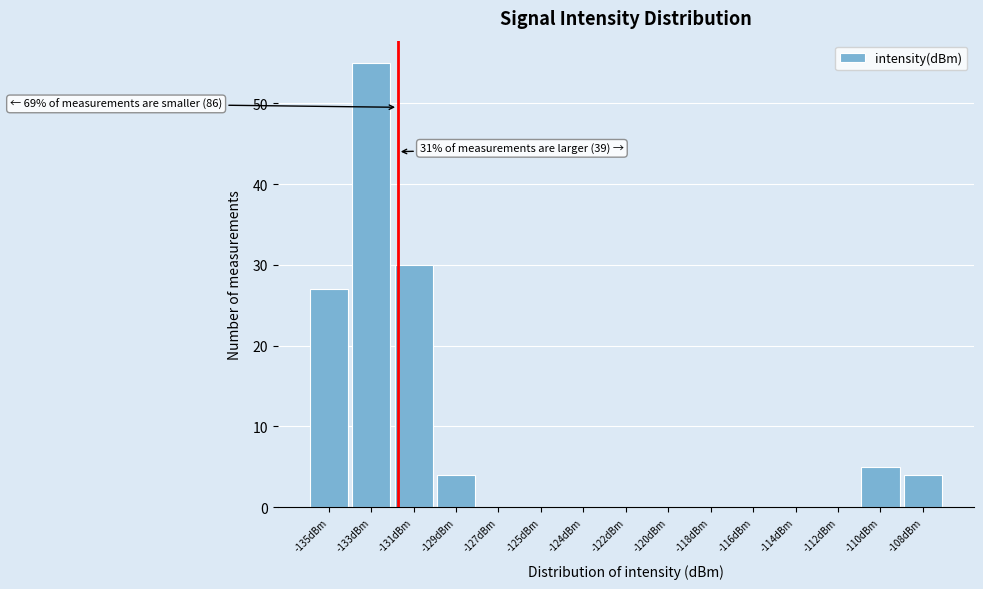

Reading right to left, what are all the values shown in this chart?

-108dBm=4	-110dBm=5	-112dBm=0	-114dBm=0	-116dBm=0	-118dBm=0	-120dBm=0	-122dBm=0	-124dBm=0	-125dBm=0	-127dBm=0	-129dBm=4	-131dBm=30	-133dBm=55	-135dBm=27